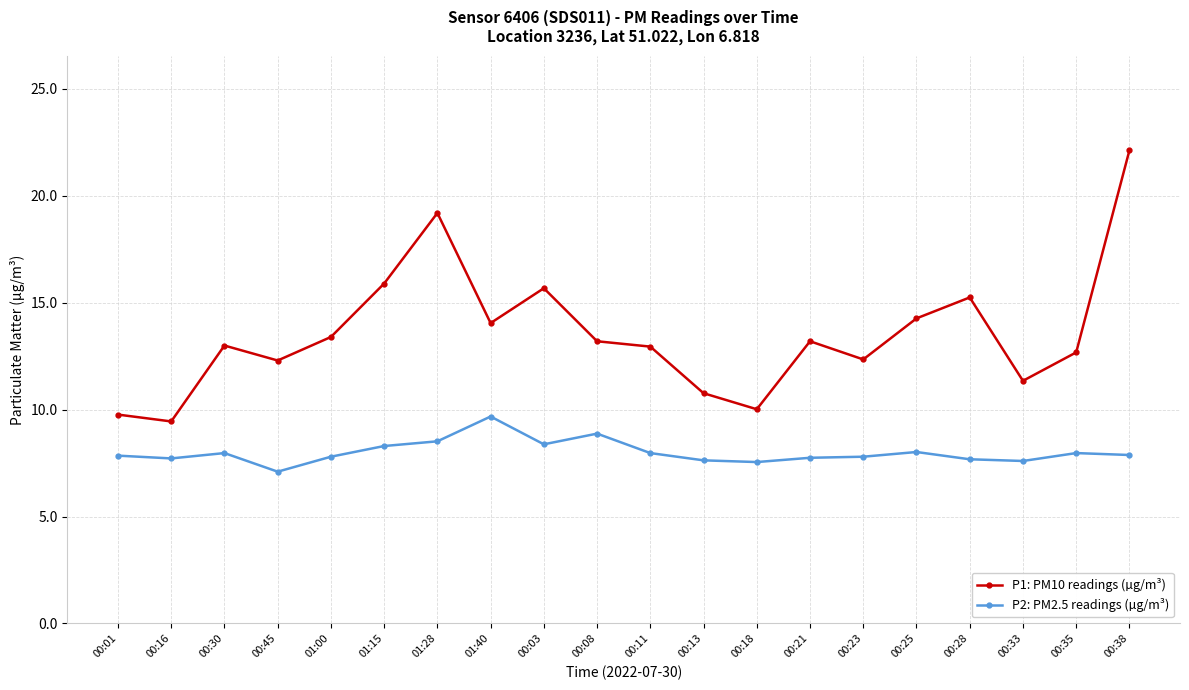

Read the P2: PM2.5 readings (µg/m³) value at 00:23.

7.8